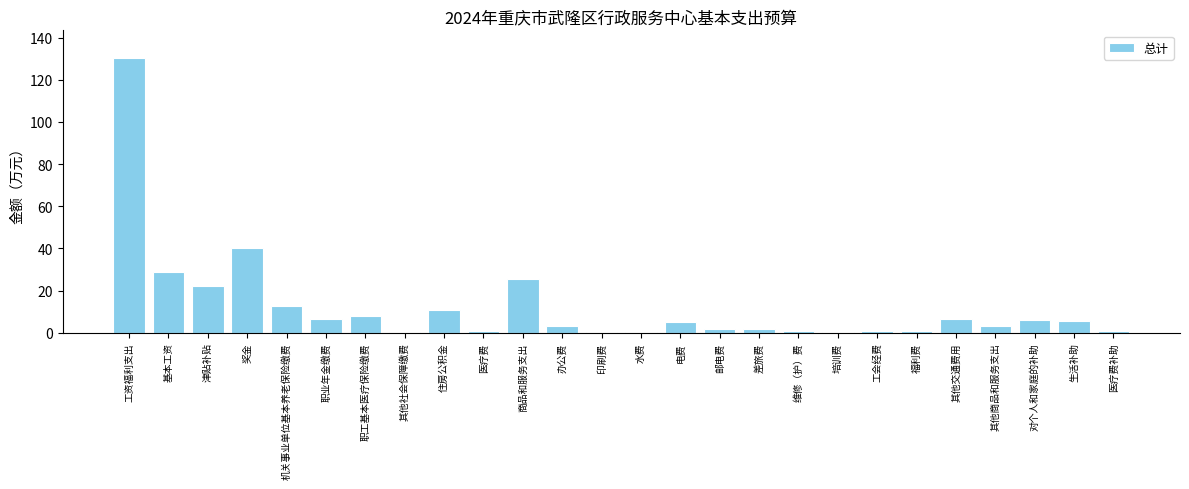

Is it true that the value at 商品和服务支出 is 25.4?

True